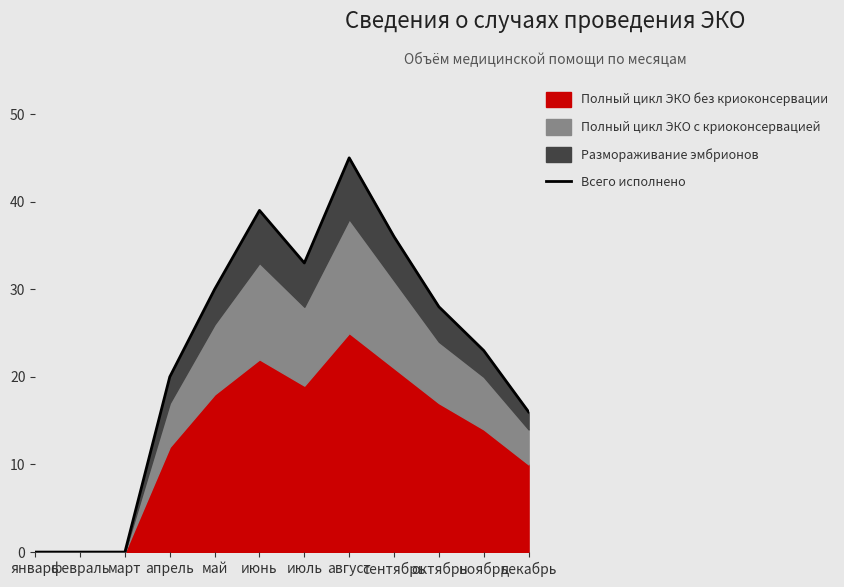

How many data points are less than 28?

6